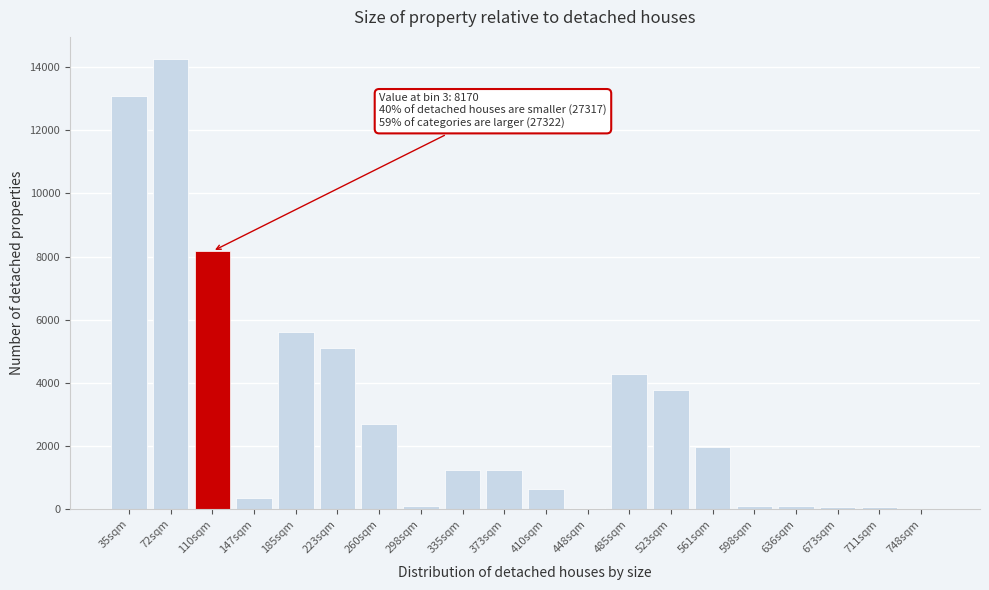

The value at 523sqm is 3770. True or false?

True